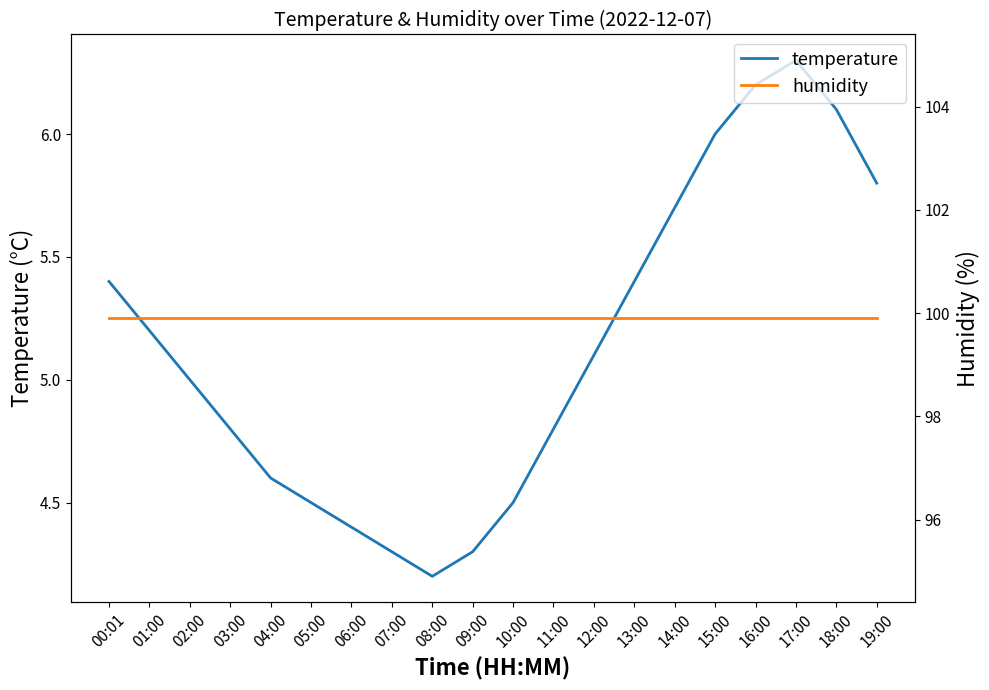

How many interior local peaks does the temperature series have?

1